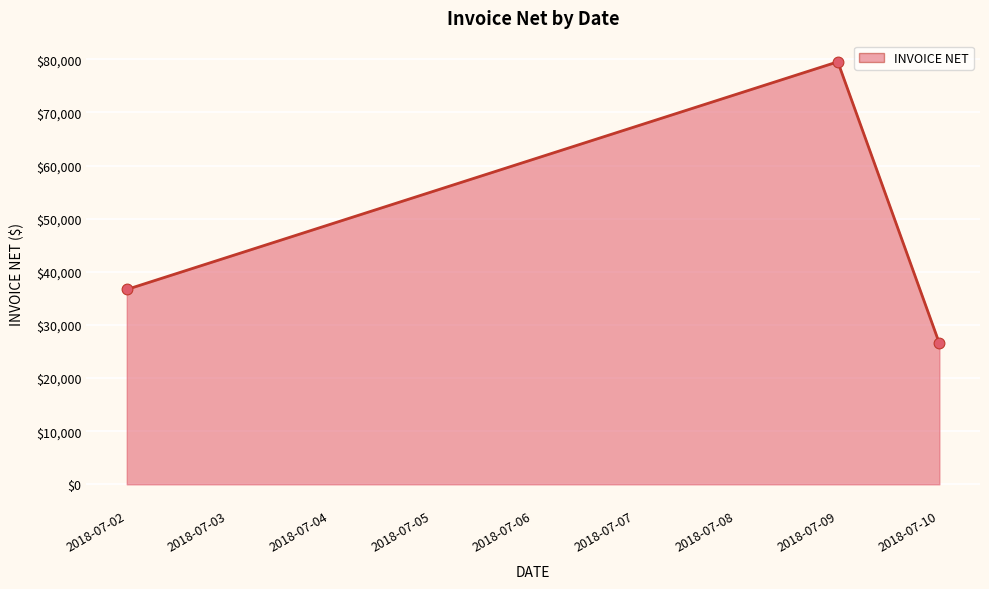

Approximately how many times larger is the value at 2018-07-10 compared to 2018-07-02?

0.7